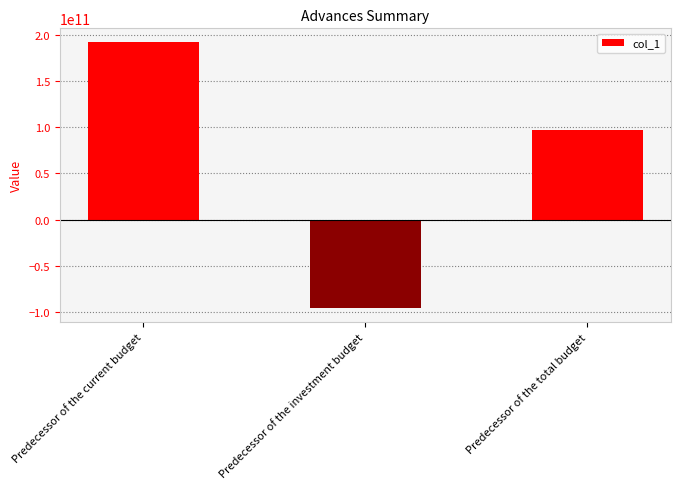

Reading right to left, extract all data points from this chart.

Predecessor of the total budget=96517202401.7	Predecessor of the investment budget=-96057151129.2	Predecessor of the current budget=192574353530.9